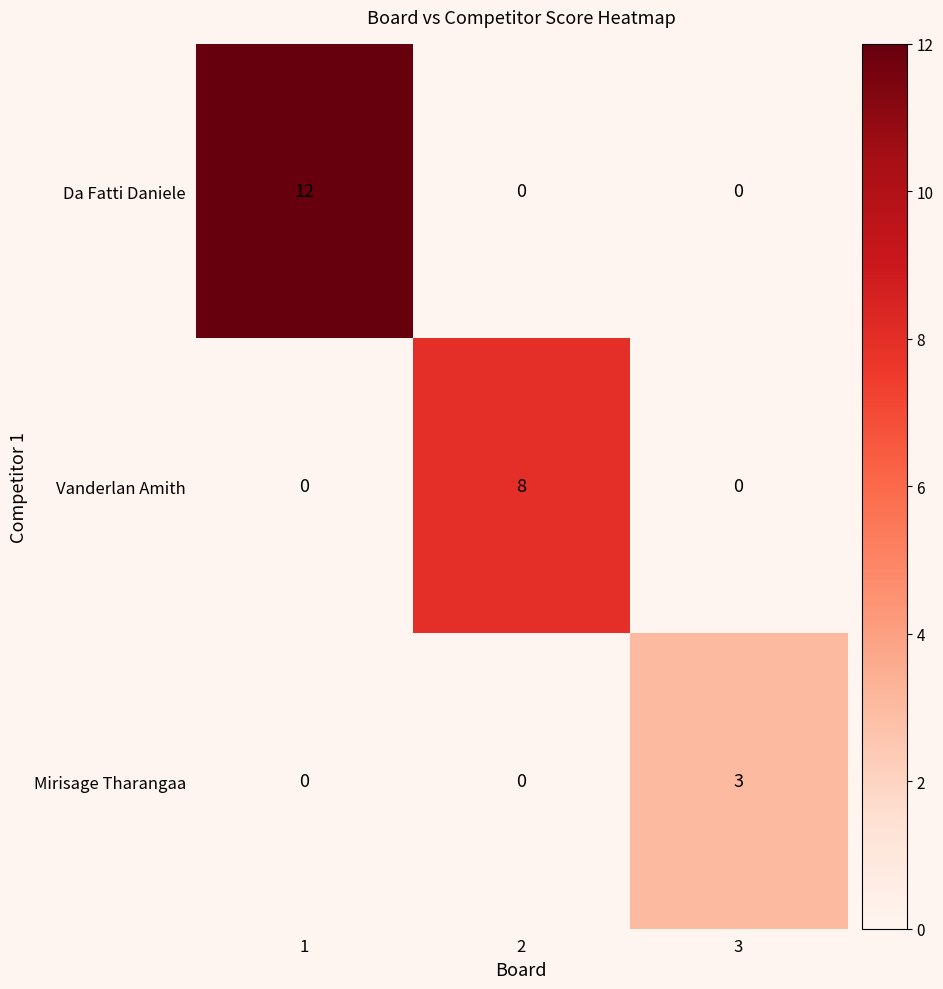

True or false: Da Fatti Daniele has a value of 12 at 1.

True